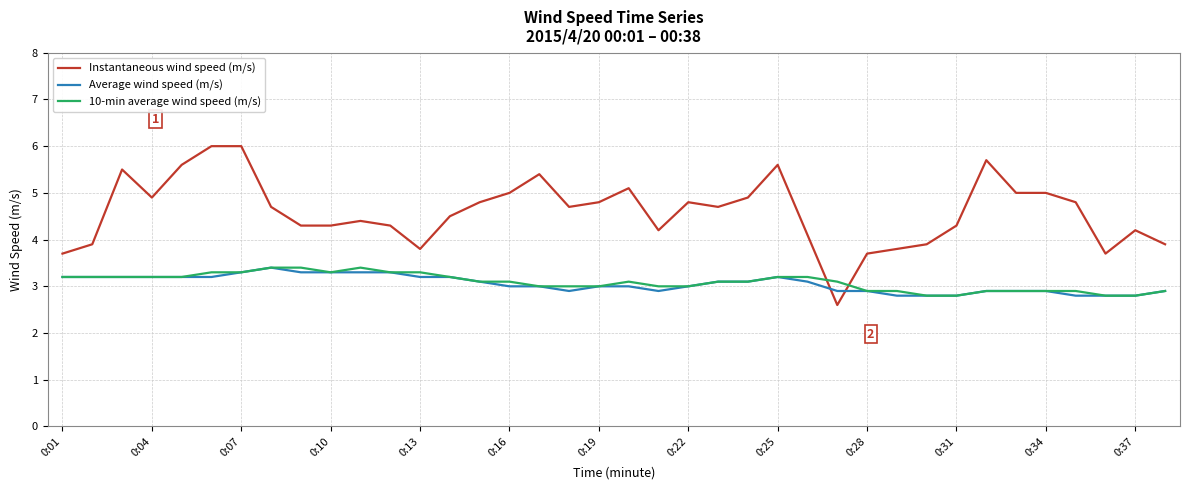

Which series has the largest range (max minus min)?

Instantaneous wind speed (m/s)